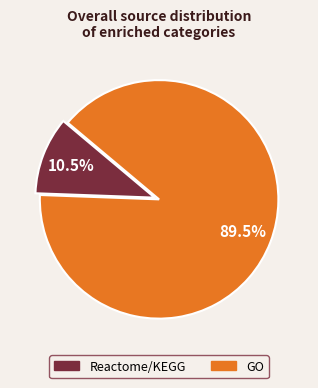

Is there any slice that represents more than half of the pie?

Yes